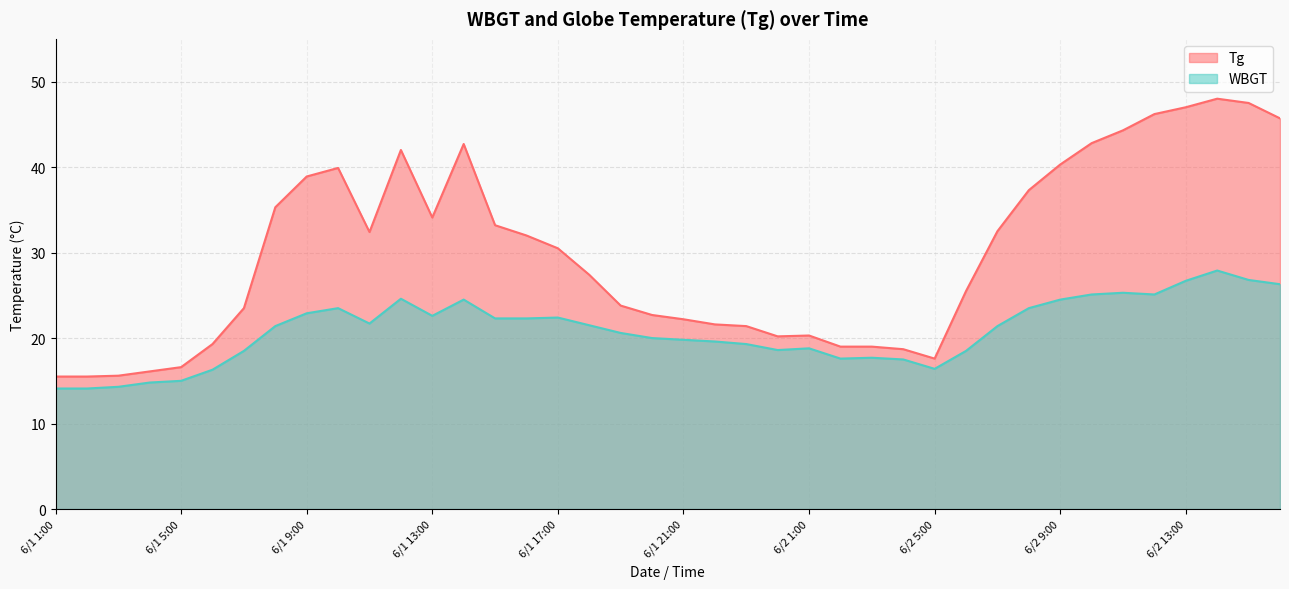

Rank the series by their maximum value, from highest to lowest.

Tg, WBGT